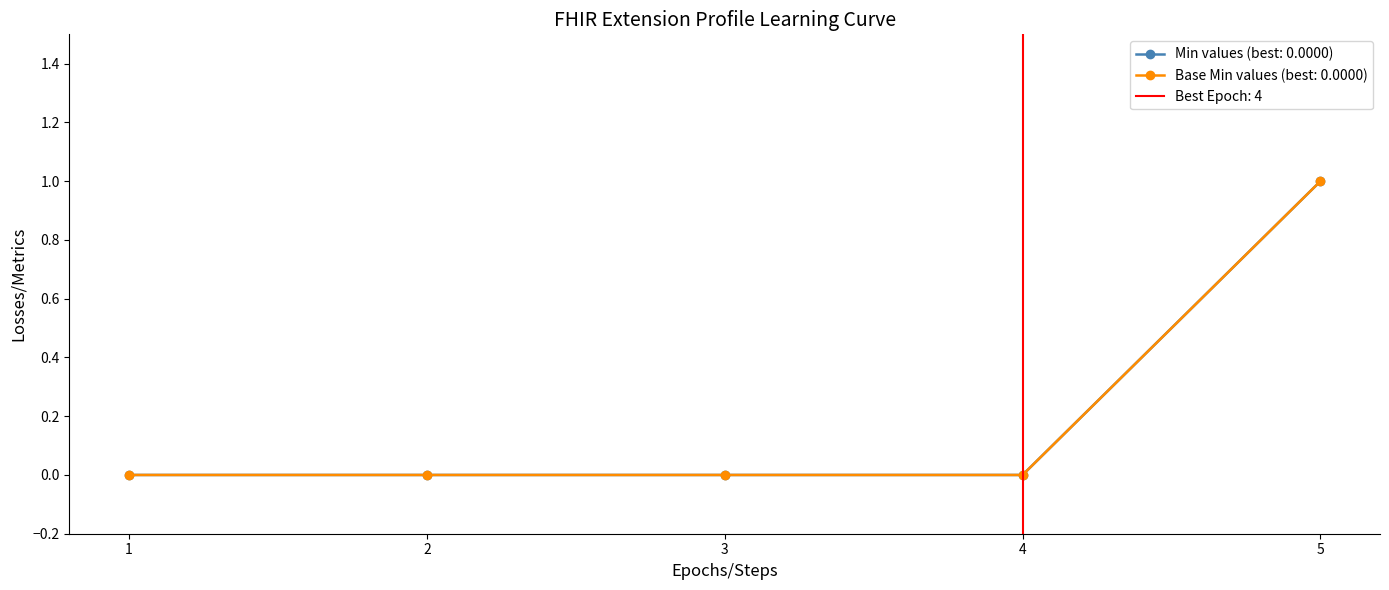

True or false: Base Min has a value of 0 at 5.

False